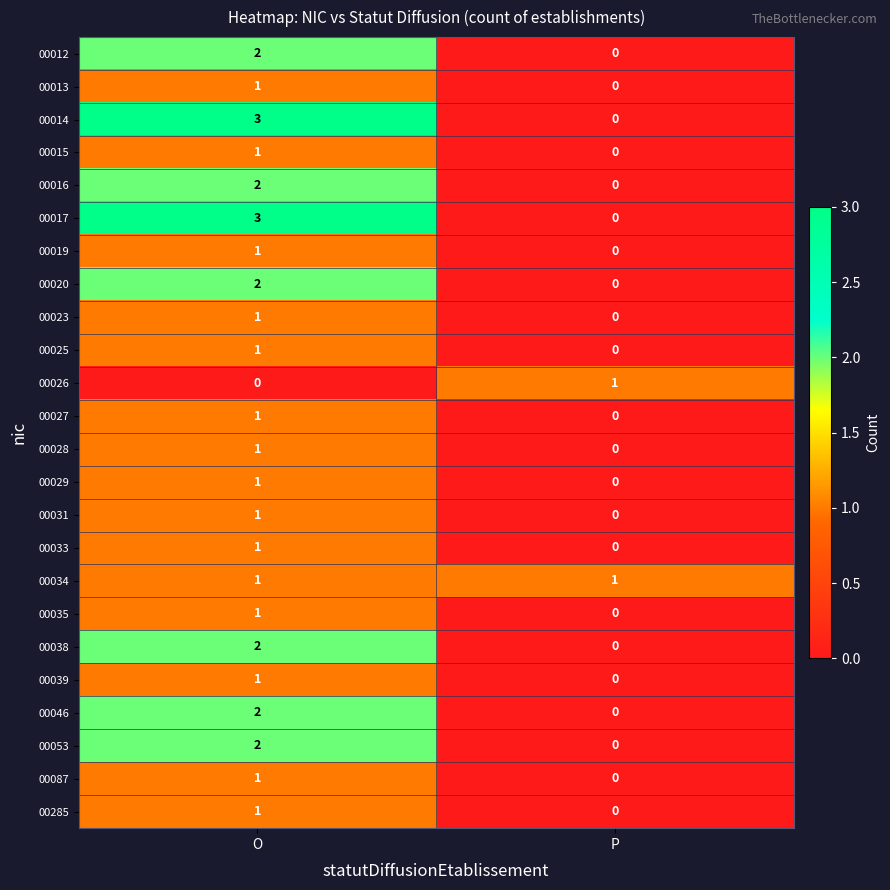

List the labels in order of 00035 value, largest first.

O, P